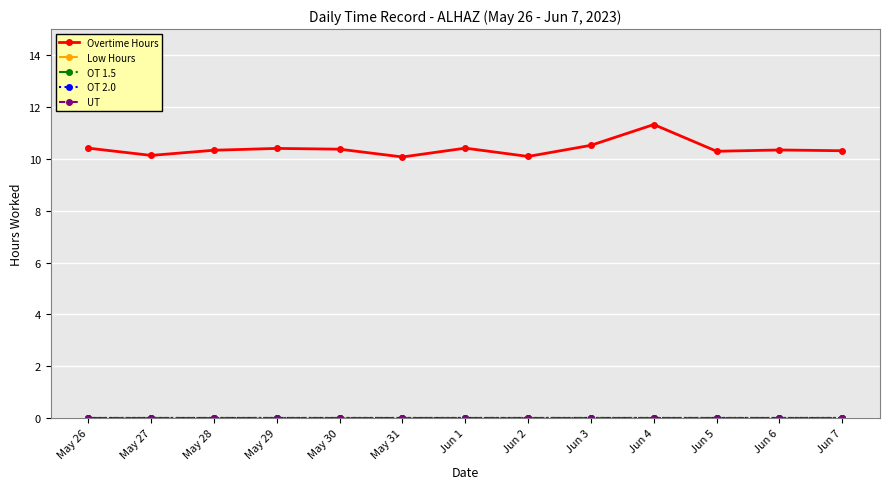

Reading left to right, what are all the values shown in this chart?

Overtime Hours: May 26=10.4	May 27=10.1	May 28=10.3	May 29=10.4	May 30=10.4	May 31=10.1	Jun 1=10.4	Jun 2=10.1	Jun 3=10.5	Jun 4=11.3	Jun 5=10.3	Jun 6=10.3	Jun 7=10.3
Low Hours: May 26=0.0	May 27=0.0	May 28=0.0	May 29=0.0	May 30=0.0	May 31=0.0	Jun 1=0.0	Jun 2=0.0	Jun 3=0.0	Jun 4=0.0	Jun 5=0.0	Jun 6=0.0	Jun 7=0.0
OT 1.5: May 26=0.0	May 27=0.0	May 28=0.0	May 29=0.0	May 30=0.0	May 31=0.0	Jun 1=0.0	Jun 2=0.0	Jun 3=0.0	Jun 4=0.0	Jun 5=0.0	Jun 6=0.0	Jun 7=0.0
OT 2.0: May 26=0.0	May 27=0.0	May 28=0.0	May 29=0.0	May 30=0.0	May 31=0.0	Jun 1=0.0	Jun 2=0.0	Jun 3=0.0	Jun 4=0.0	Jun 5=0.0	Jun 6=0.0	Jun 7=0.0
UT: May 26=0.0	May 27=0.0	May 28=0.0	May 29=0.0	May 30=0.0	May 31=0.0	Jun 1=0.0	Jun 2=0.0	Jun 3=0.0	Jun 4=0.0	Jun 5=0.0	Jun 6=0.0	Jun 7=0.0